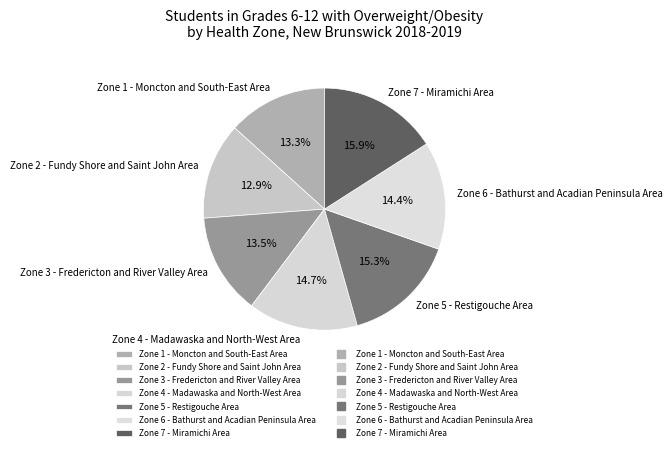

Is there any slice that represents more than half of the pie?

No